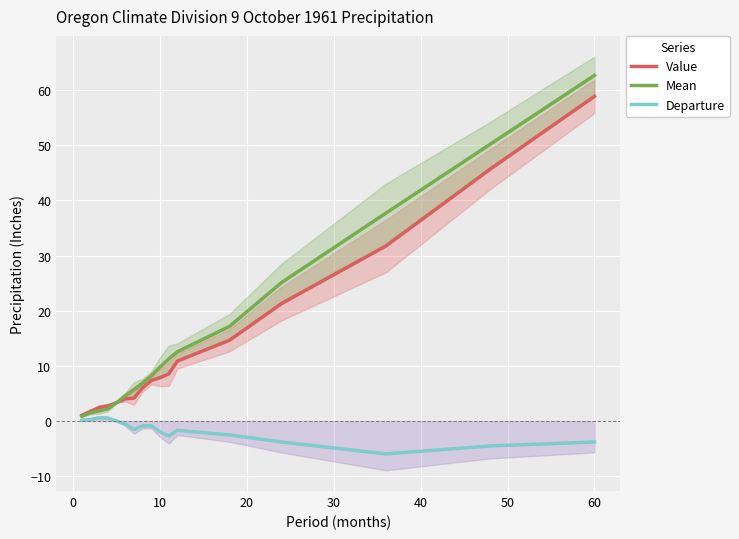

The value of Departure at 60 is -3.8. True or false?

True